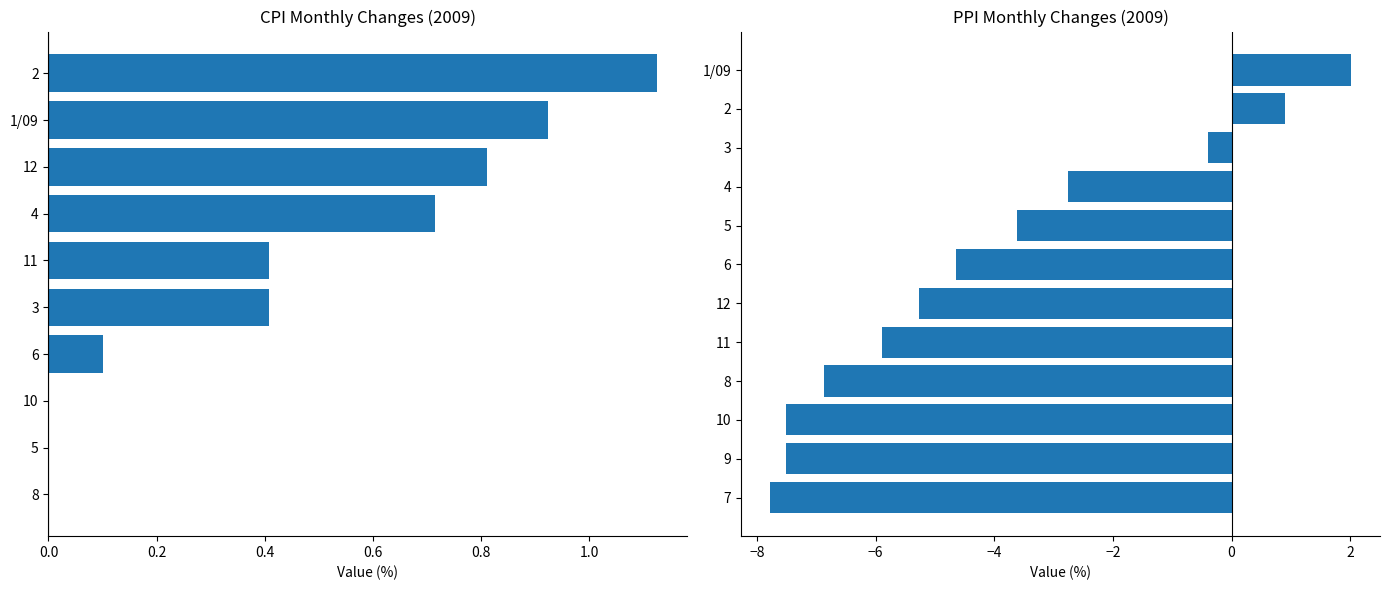

Is the value of CPI excluding energy and food prices at 8 greater than the value of PPI (right-hand scale) at 5?

Yes